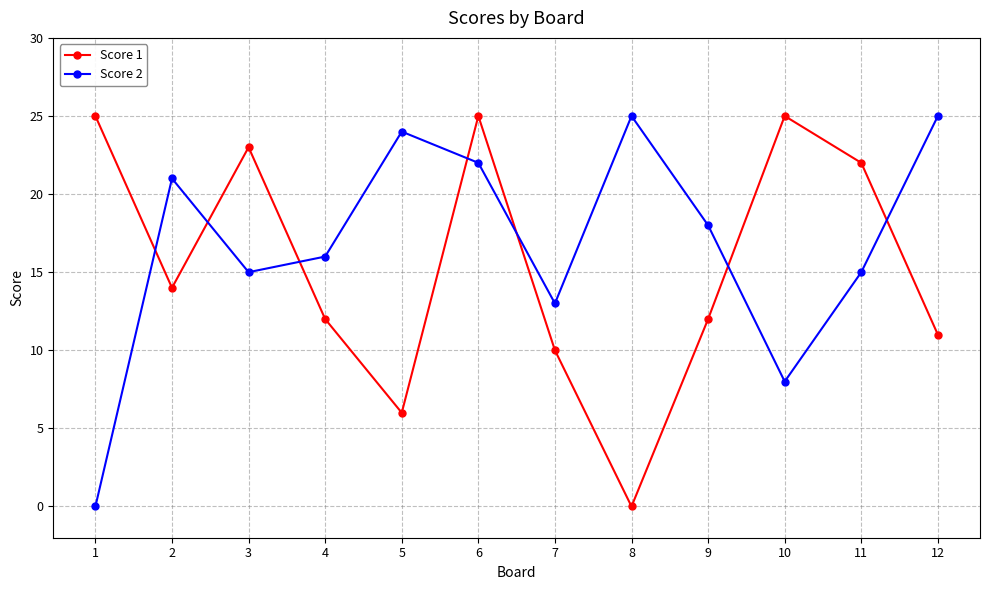

Which series changed the most between 7 and 11?

Score 1